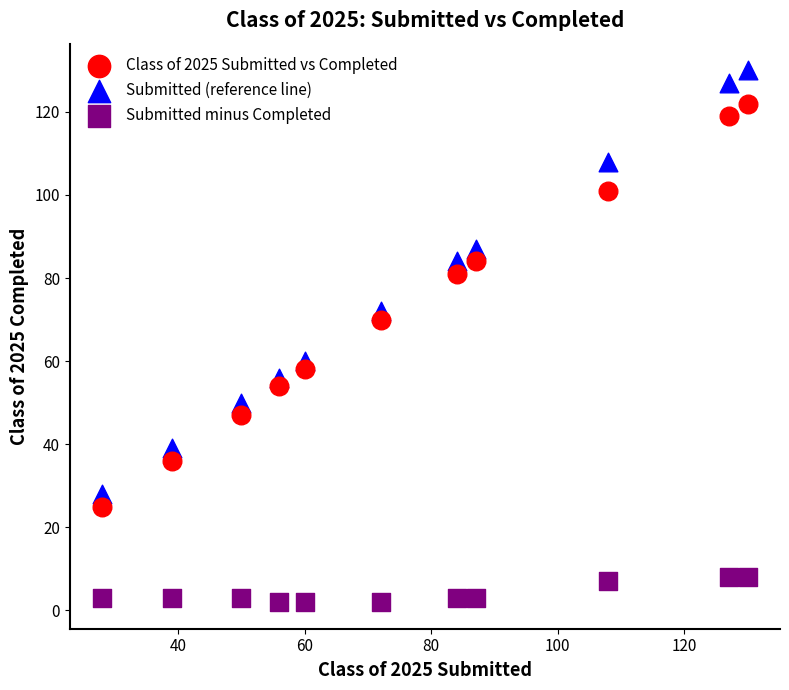

In the Submitted (reference line) series, what Y value is closest to 79?

84